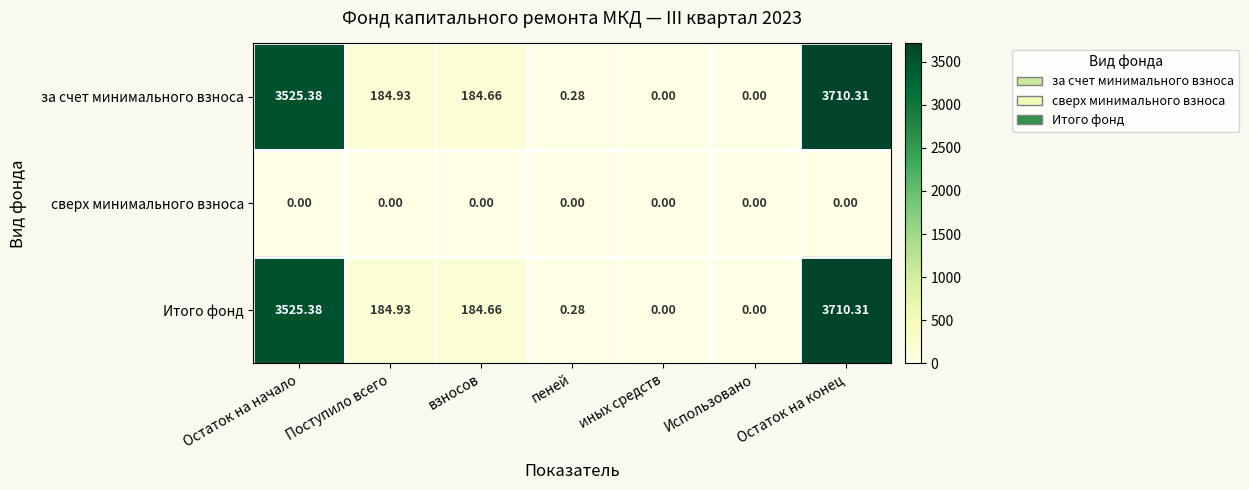

Where does the за счет минимального взноса series first go above 184?

Остаток на начало